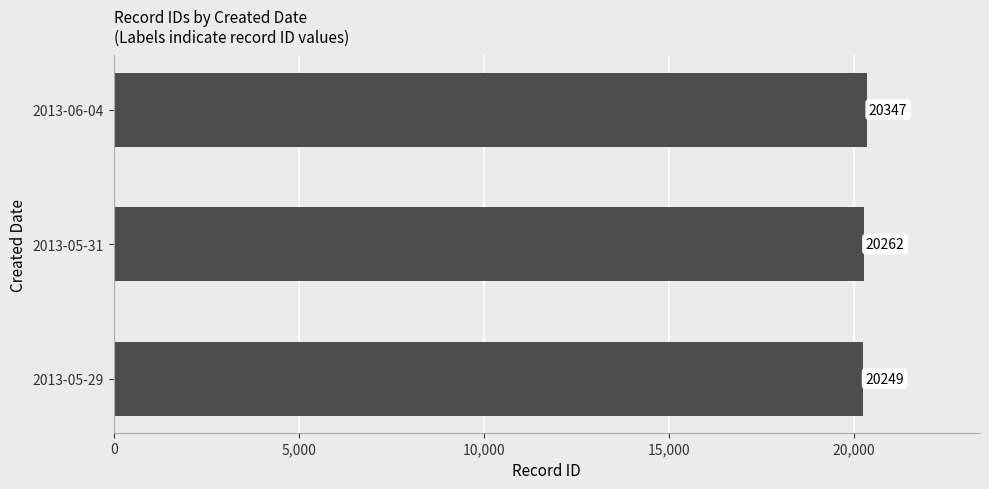

Are the bars horizontal?

Yes